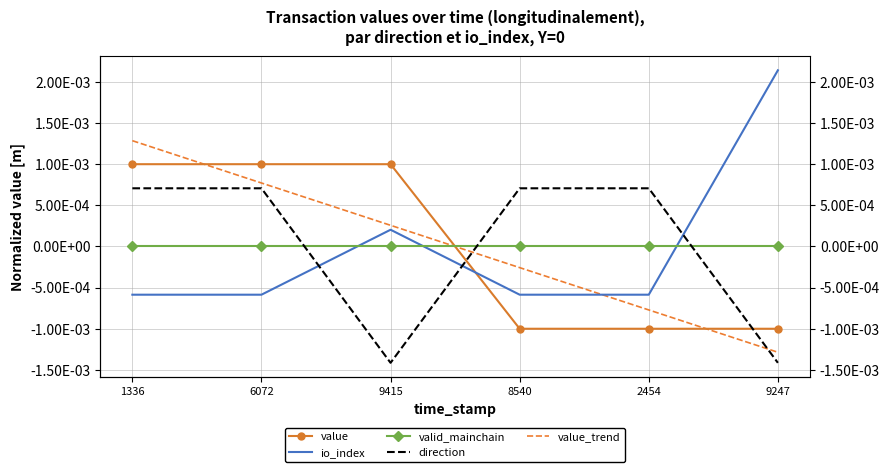

The value of direction at 1336 is 0.0. True or false?

False